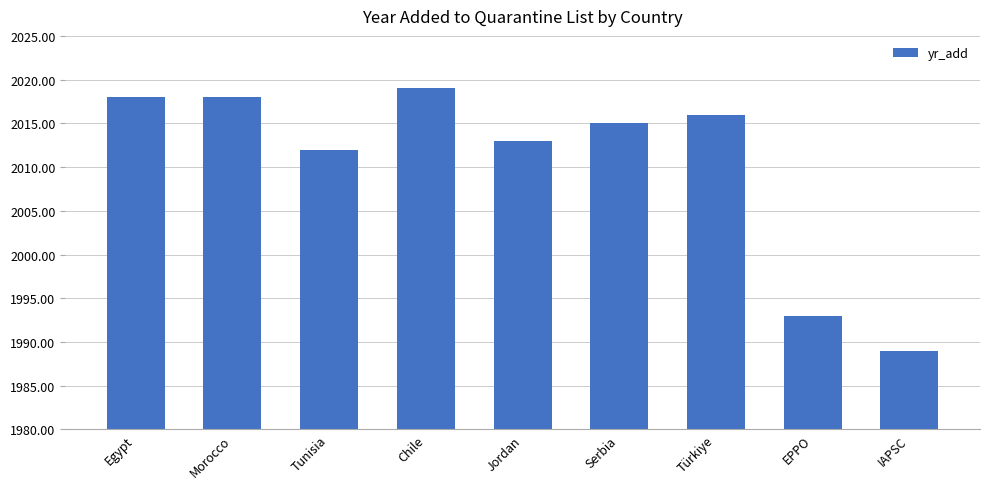

Does the chart contain stacked bars?

No